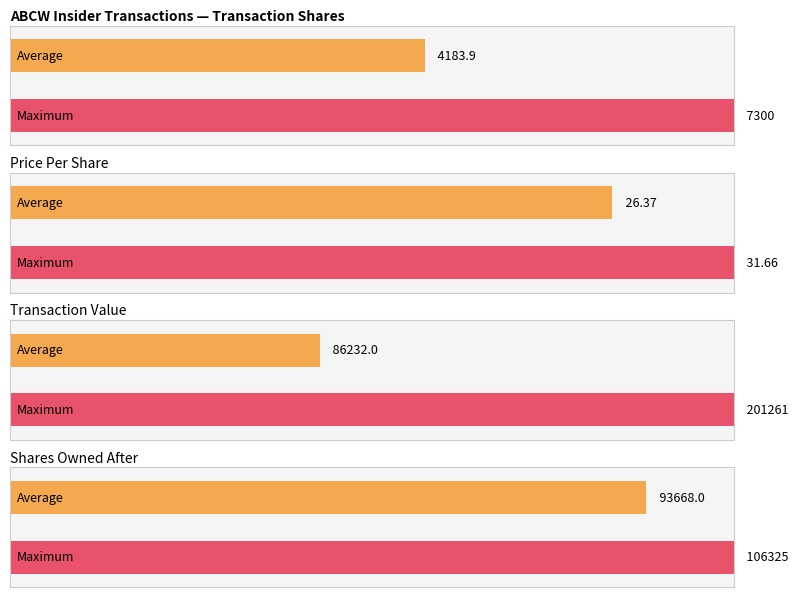

Is it true that transactionShares equals 2238.6 at 2007-01-12?

False